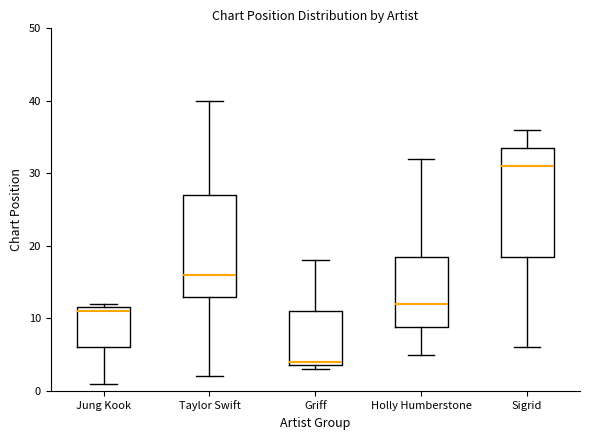

Reading left to right, read every box against the y-axis: the position of its median line, the range the box covers, and the ends of its whiskers. The values are not printed on the chart, so give them approximately, as read against the axis.

Jung Kook: median 11, box 6 to 12, whiskers 1 to 12 (just above the box's upper edge)
Taylor Swift: median 16, box 13 to 27, whiskers 2 to 40
Griff: median 4 (just above the box's lower edge), box 4 to 11, whiskers 3 to 18
Holly Humberstone: median 12, box 9 to 19, whiskers 5 to 32
Sigrid: median 31, box 19 to 34, whiskers 6 to 36